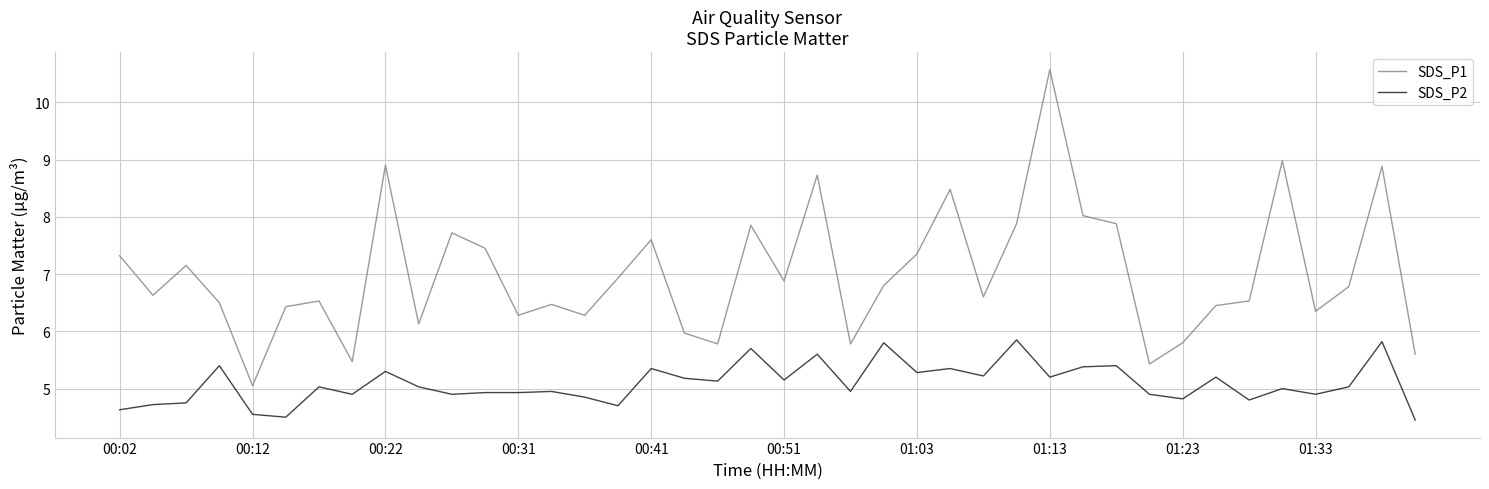

What is the greatest value displayed?

10.6